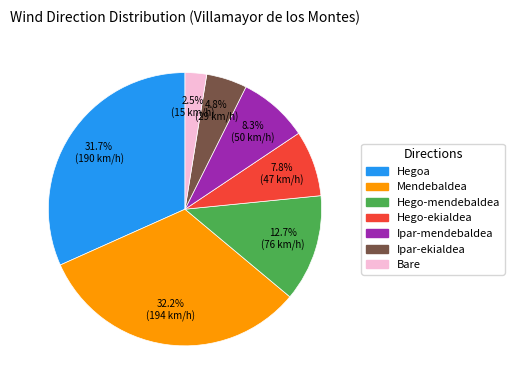

True or false: Hegoa accounts for 45% of the total.

False